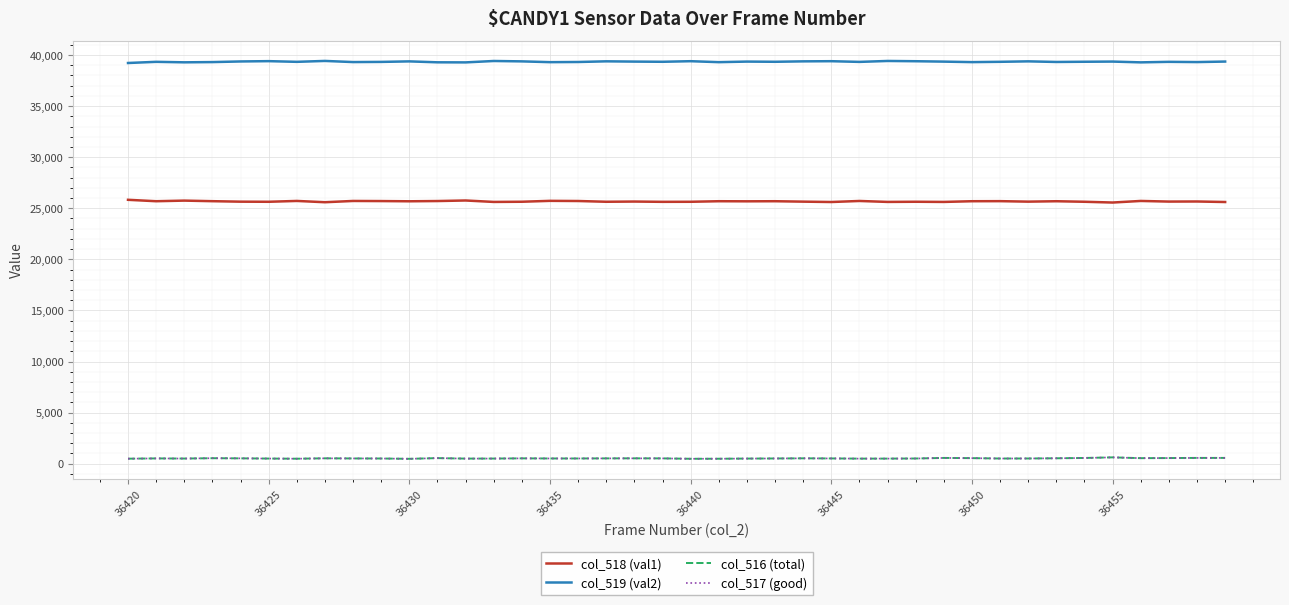

True or false: col_516 (total) and col_518 (val1) cross at least once.

False